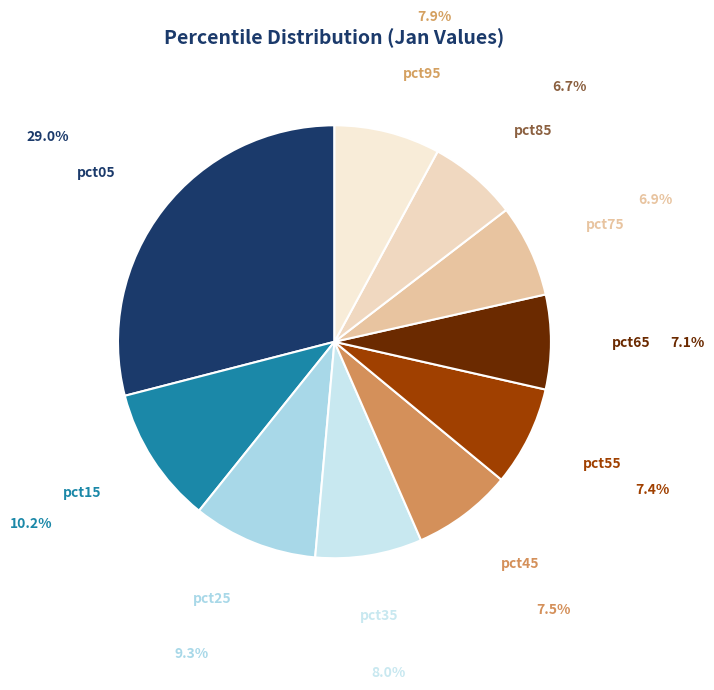

Which slice is the largest?

pct05